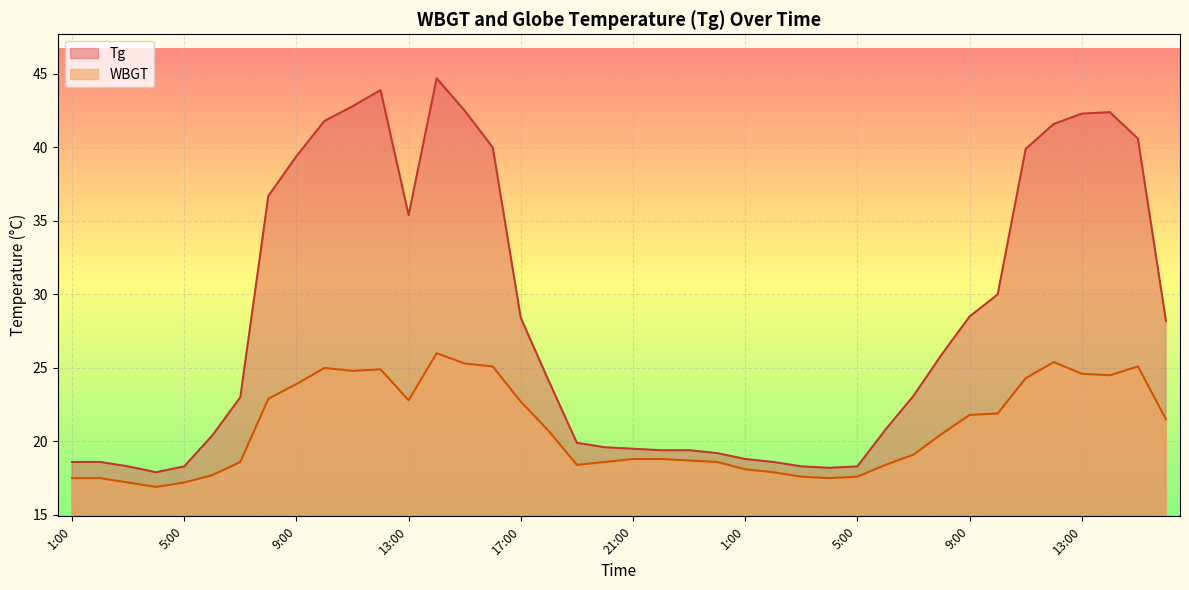

Rank the series by their average value, from lowest to highest.

WBGT, Tg